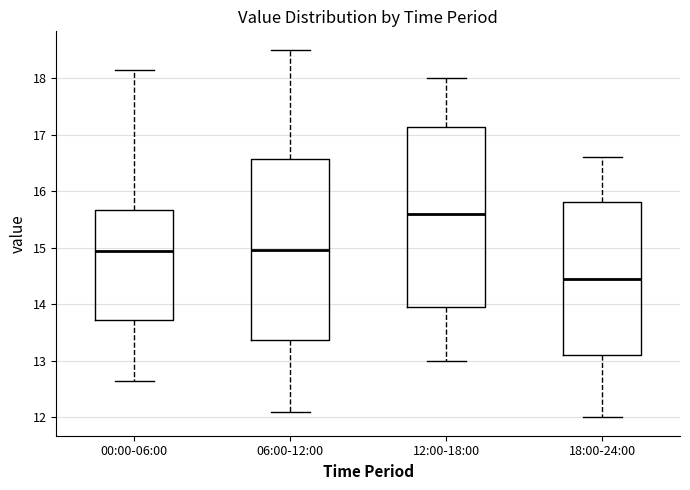

Reading left to right, read every box against the y-axis: the position of its median line, the range the box covers, and the ends of its whiskers. The values are not printed on the chart, so give them approximately, as read against the axis.

00:00-06:00: median 14.9, box 13.7 to 15.7, whiskers 12.7 to 18.2
06:00-12:00: median 15.0, box 13.4 to 16.6, whiskers 12.1 to 18.5
12:00-18:00: median 15.6, box 14.0 to 17.1, whiskers 13.0 to 18.0
18:00-24:00: median 14.5, box 13.1 to 15.8, whiskers 12.0 to 16.6